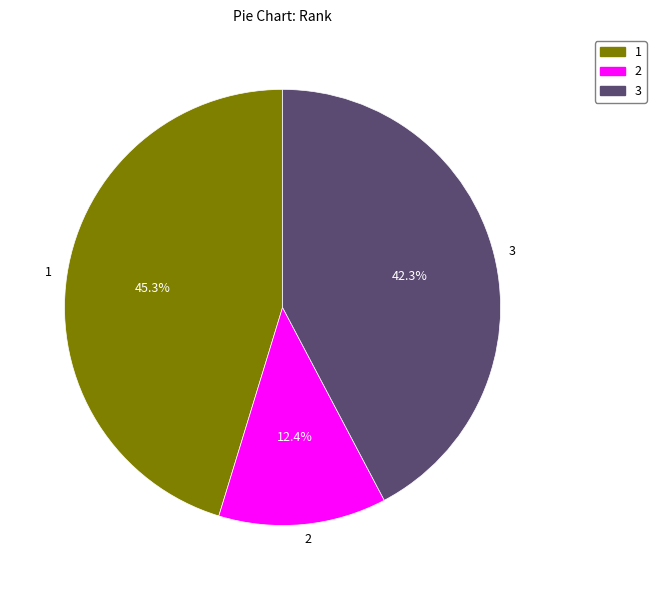

What is the ratio of the value at 2 to the value at 3?

0.3